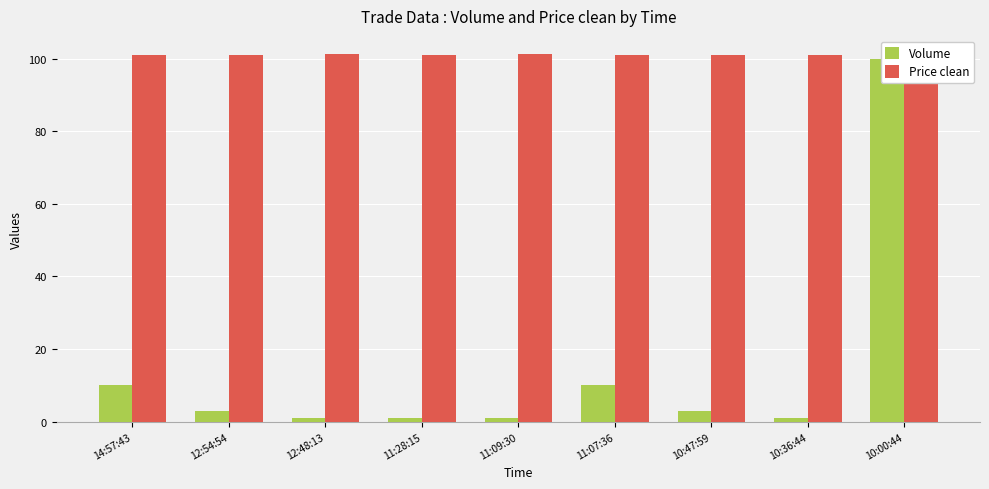

Which series has the largest total across all categories?

Price clean